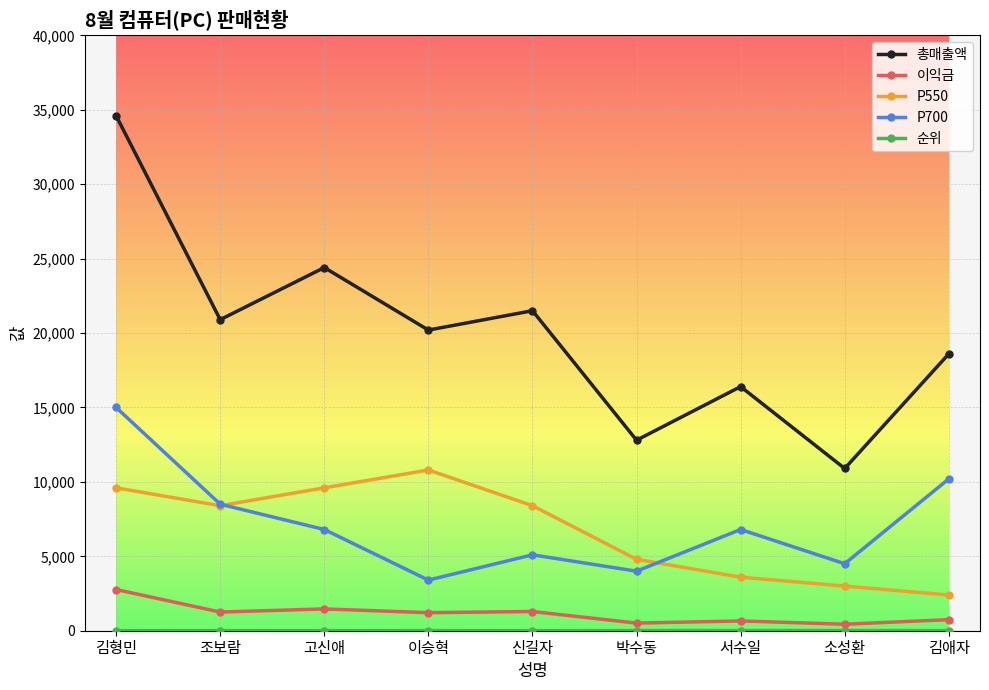

How many interior local valleys does the P700 series have?

3